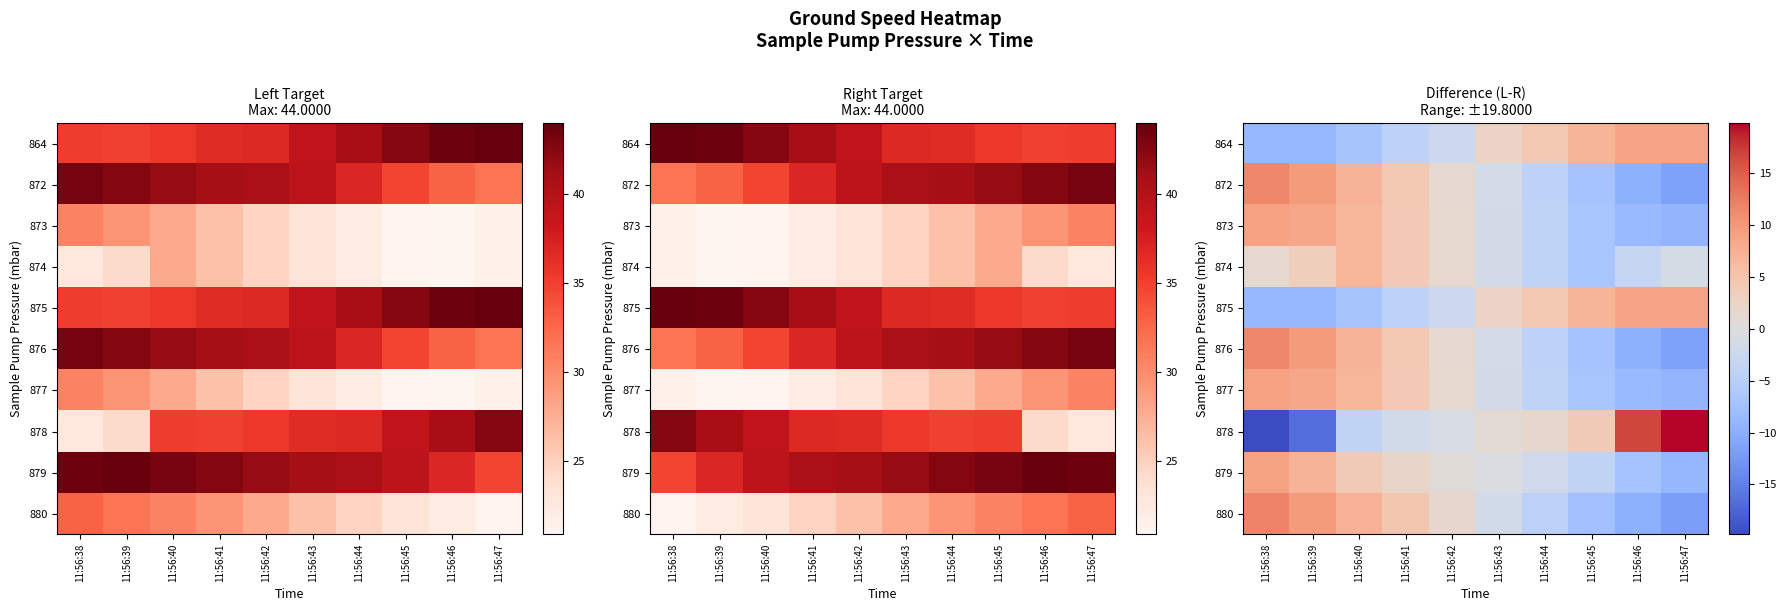

Between 11:56:40 and 11:56:41, which is larger?

11:56:41